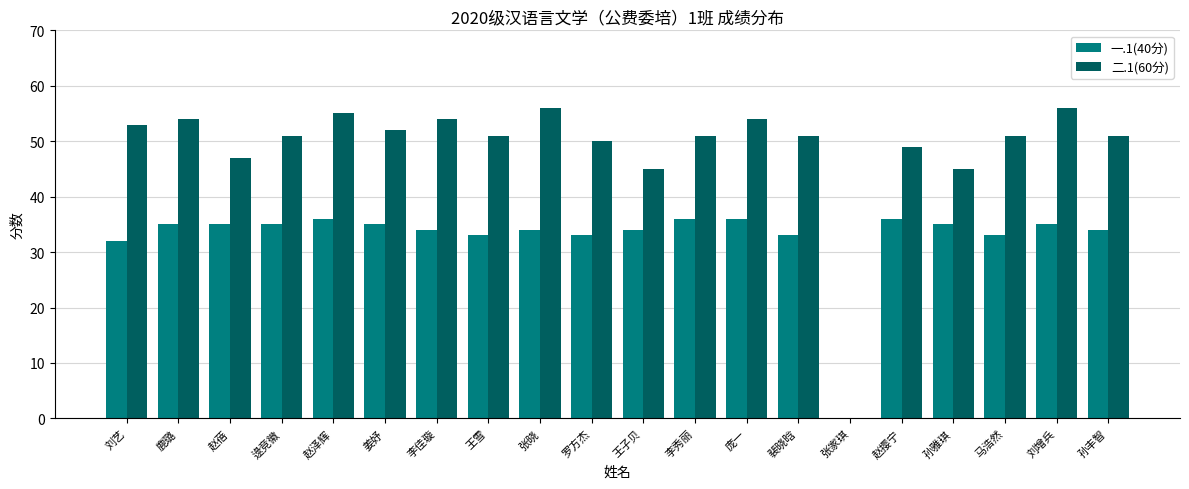

True or false: 一.1(40分) has a value of 32 at 刘艺.

True